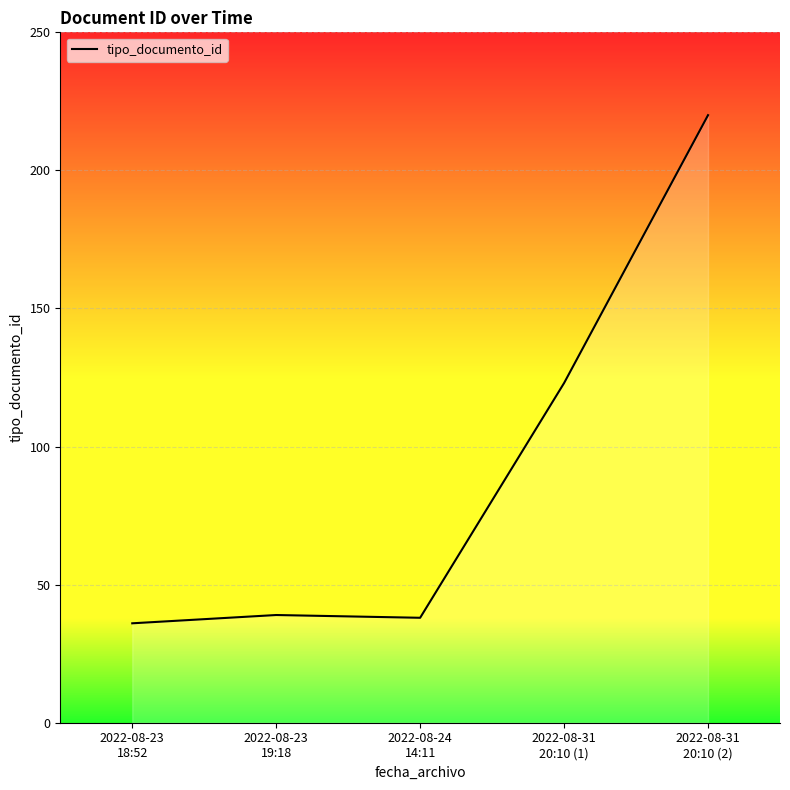

What is the difference between the maximum and second lowest values?

182